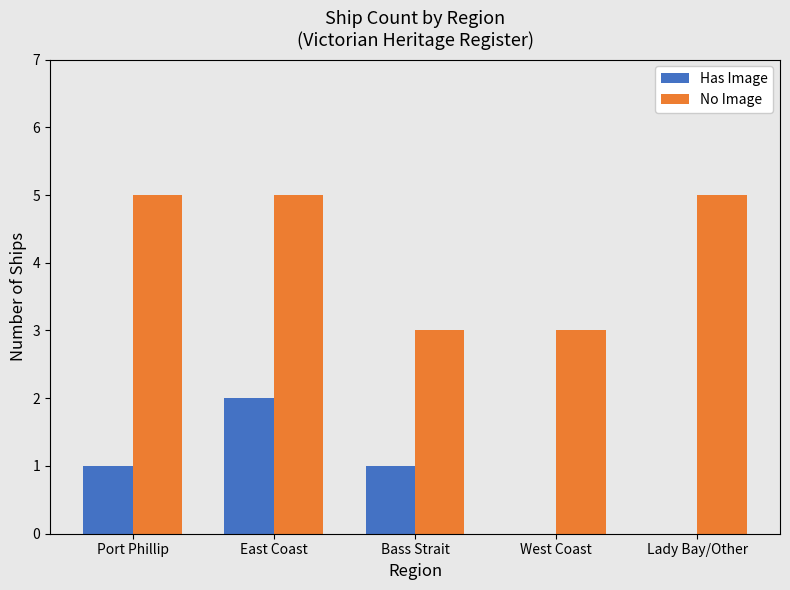

What is the sum of the Has Image values at Lady Bay/Other and Port Phillip?

1